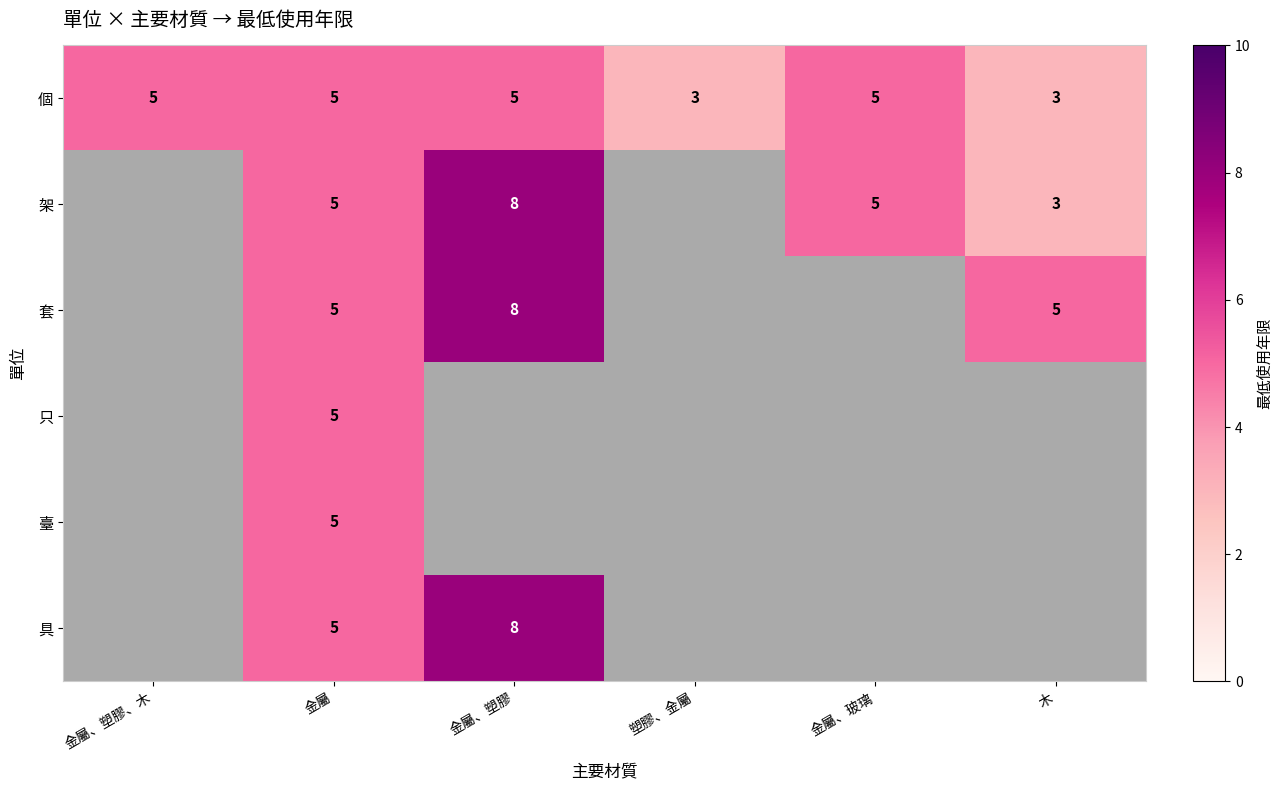

What is the total value across all series at 金屬?

30